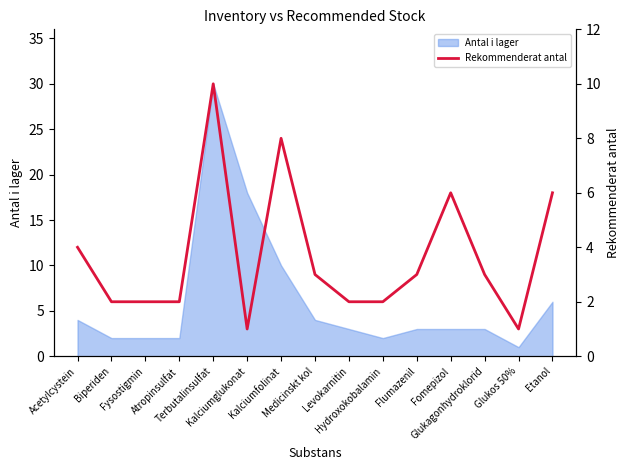

How many points are higher than both their immediate neighbors (excluding endpoints)?

3